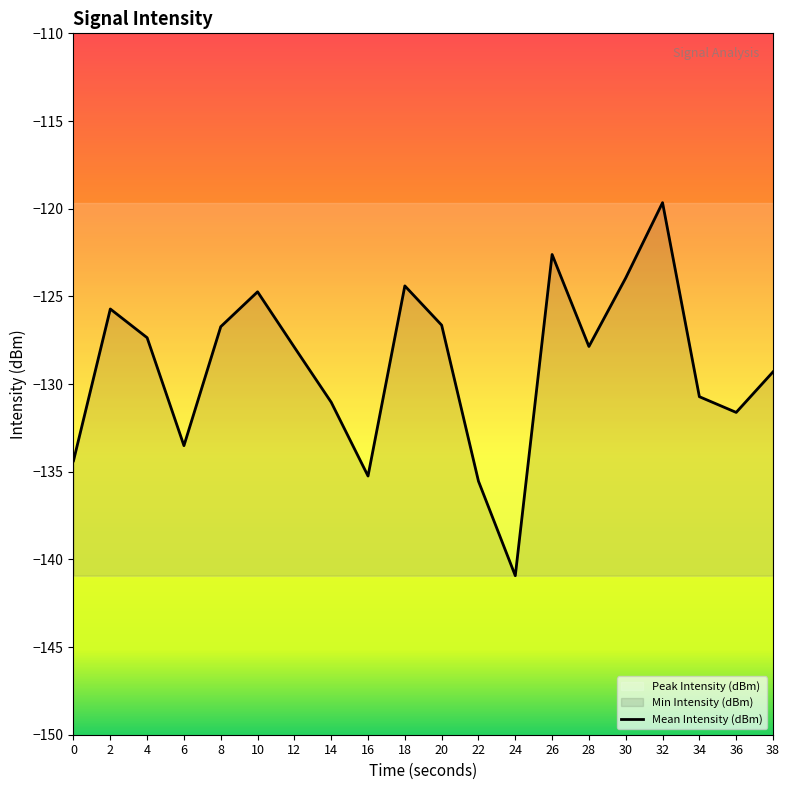

Where does the data first go above -127?

2